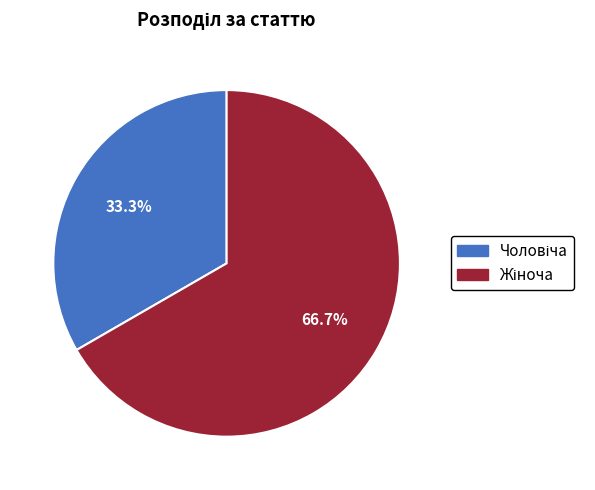

Is there a majority slice in this chart?

Yes